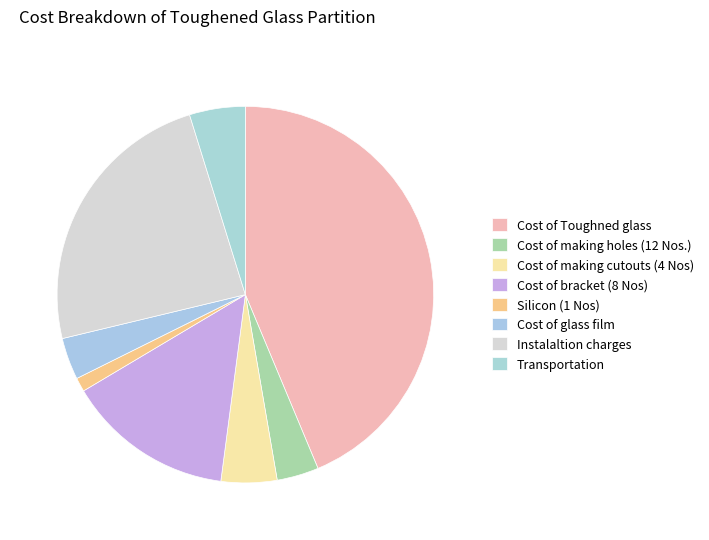

Count the number of slices in the pie.

8